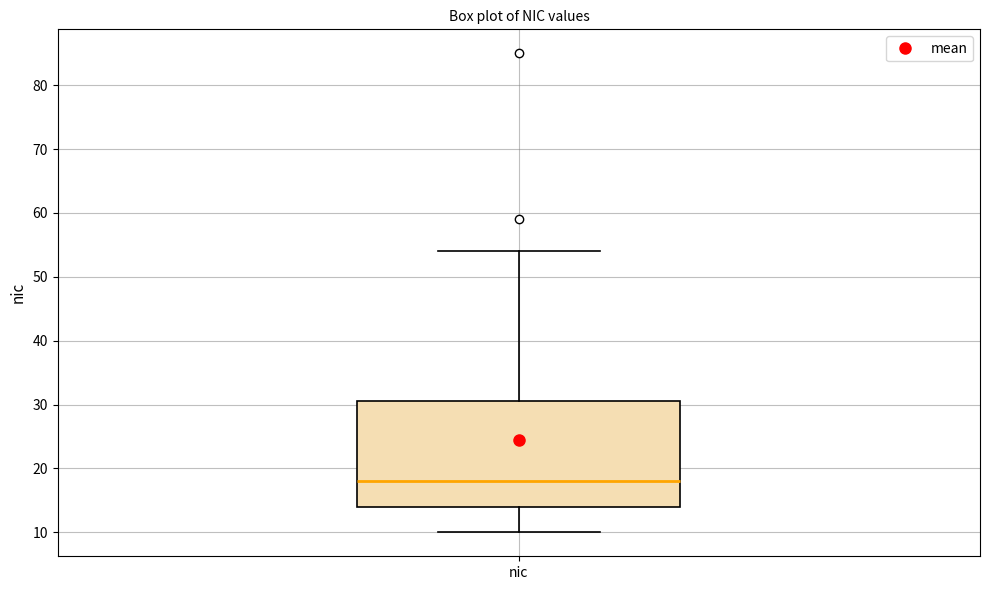

Read this box plot against the y-axis: the position of the median line, the range covered by the box, and the ends of both whiskers. The values are not printed on the chart, so give them approximately, as read against the axis.

median 18, box 14 to 31, whiskers 10 to 54